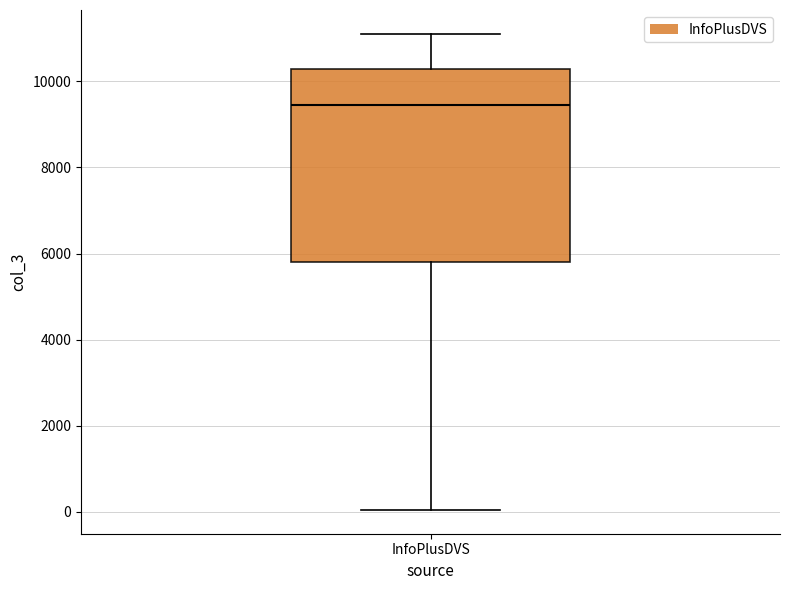

Read this box plot against the y-axis: the position of the median line, the range covered by the box, and the ends of both whiskers. The values are not printed on the chart, so give them approximately, as read against the axis.

median 9400, box 5800 to 10200, whiskers 0 to 11200